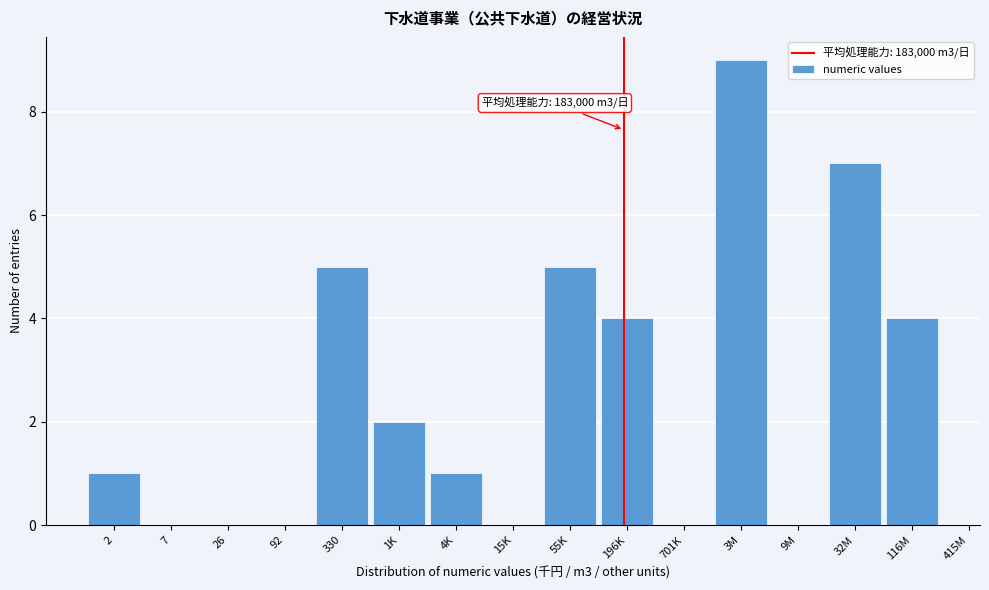

Reading right to left, list all the values displayed in this chart.

116M=4	32M=7	9M=0	3M=9	701K=0	196K=4	55K=5	15K=0	4K=1	1K=2	330=5	92=0	26=0	7=0	2=1